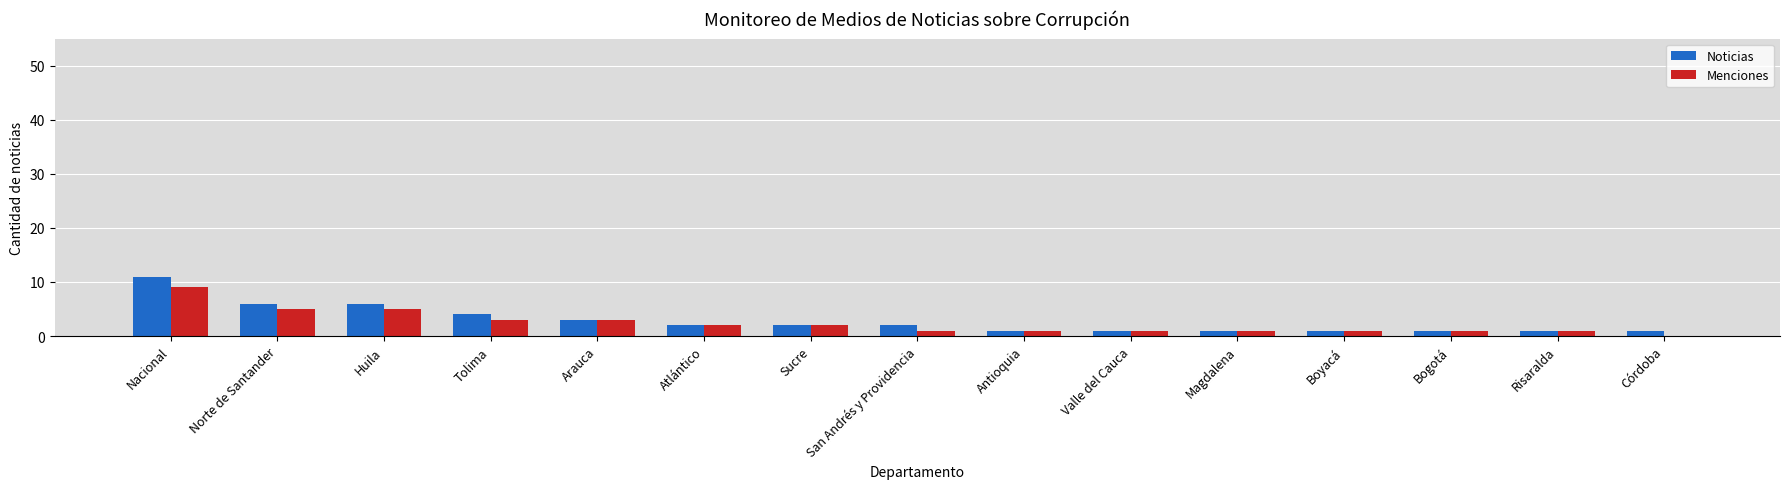

True or false: Menciones has a value of 2 at Sucre.

True